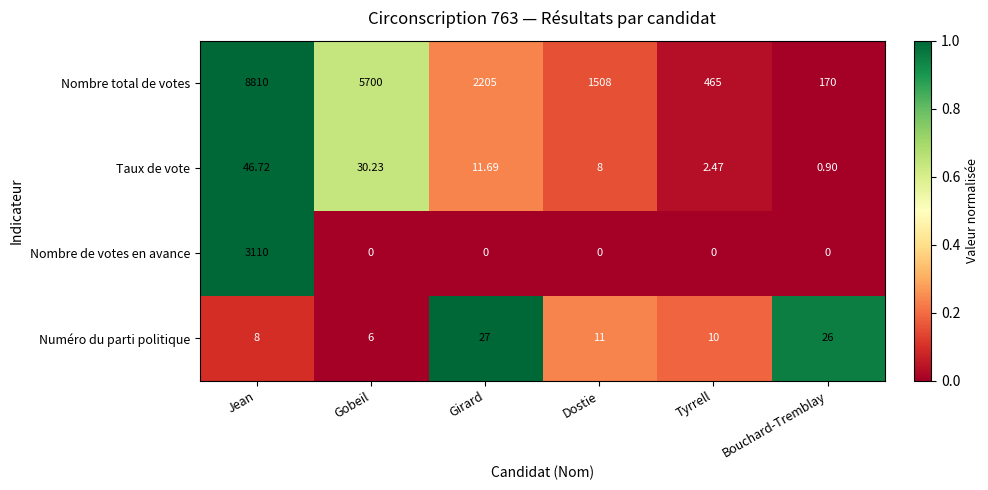

Rank the series by their maximum value, from lowest to highest.

Numéro du parti politique, Taux de vote, Nombre de votes en avance, Nombre total de votes